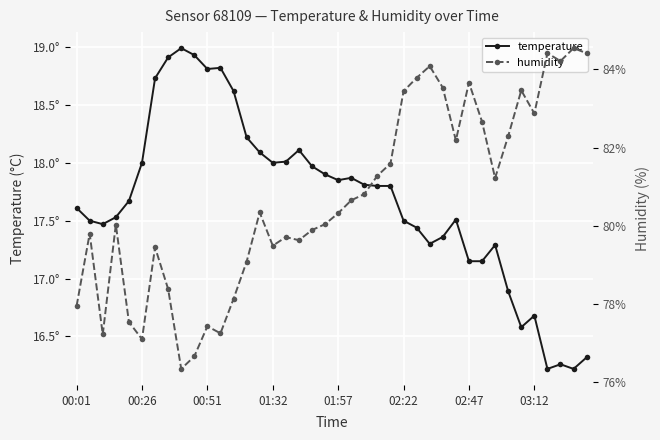

What is the spread (max minus min) of values at 11?

58.4